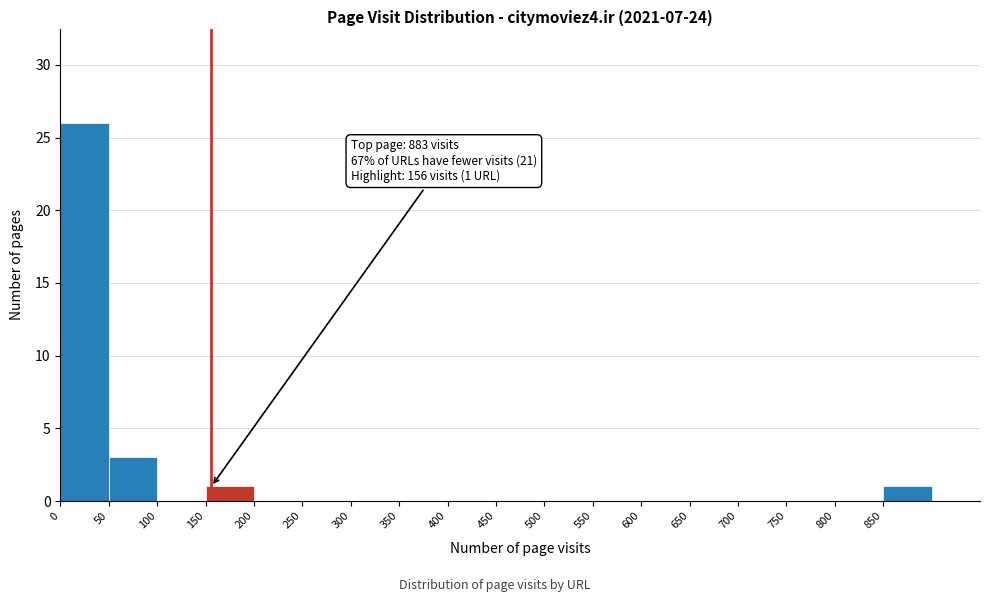

Which range on the x-axis has the tallest bar?

0 to 50